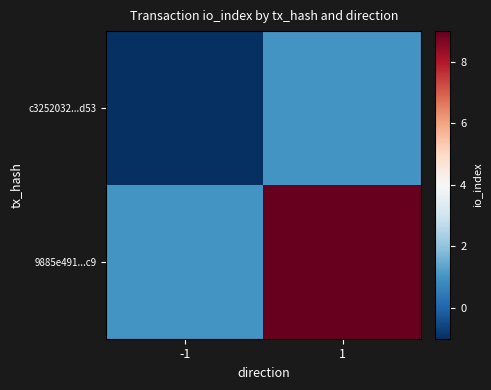

At which category is the sum across all series the highest?

1